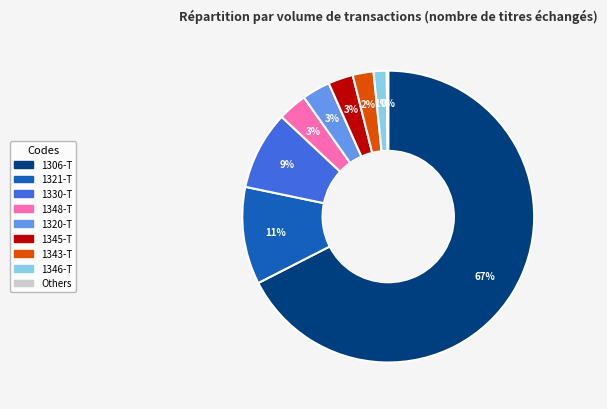

To the nearest percent, what portion does 1348-T represent?

3%